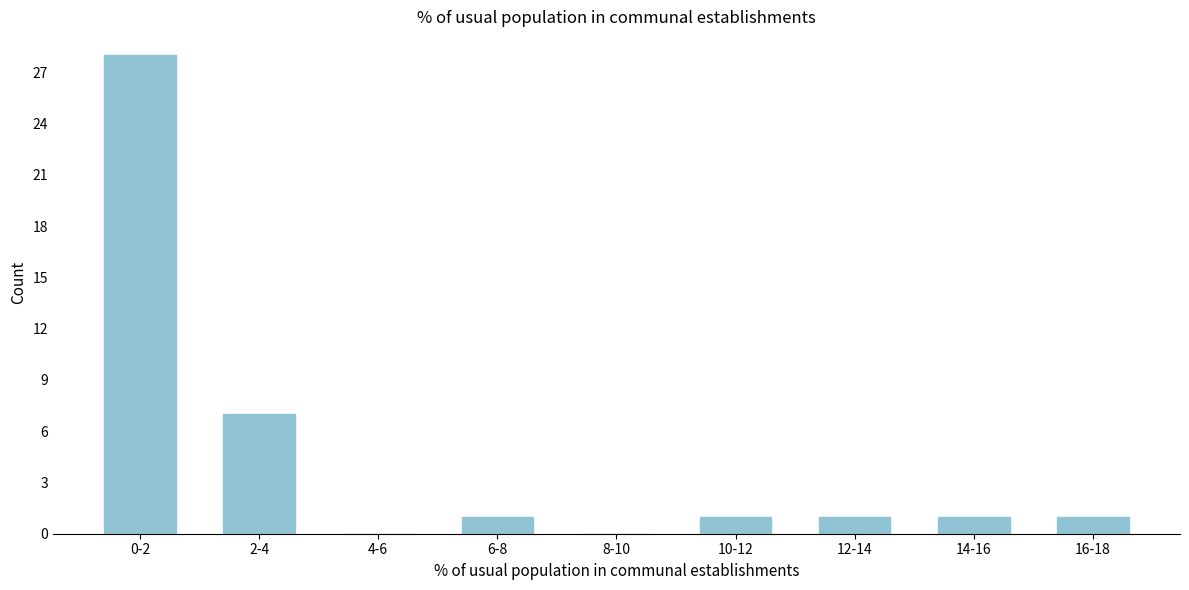

Reading left to right, what are all the values shown in this chart?

0-2=28	2-4=7	4-6=0	6-8=1	8-10=0	10-12=1	12-14=1	14-16=1	16-18=1